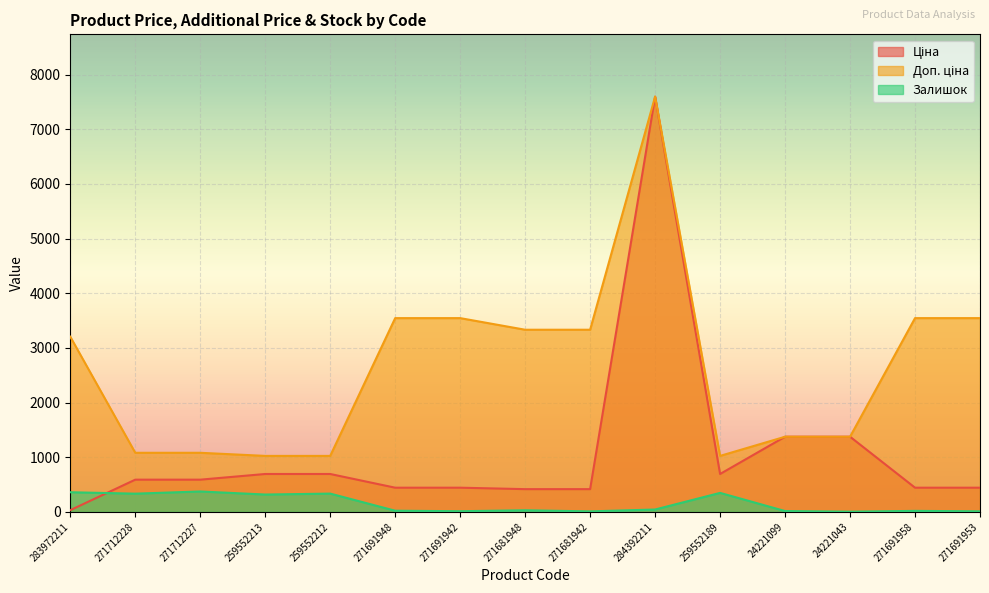

What value does the Доп. ціна series have at 259552213?

1024.6